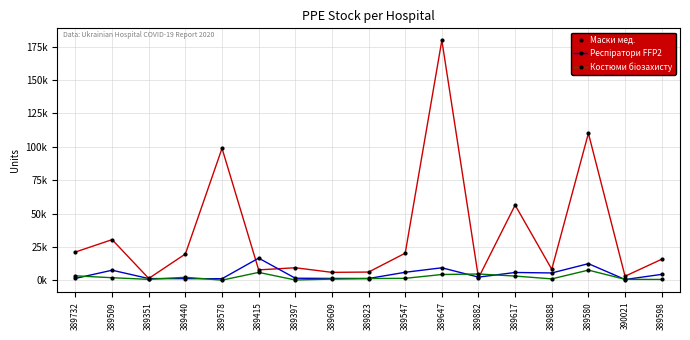

Reading left to right, extract all data points from this chart.

Маски мед.: 21.3	30.6	1.5	19.8	98.9	7.9	9.5	6.0	6.3	20.4	179.8	1.9	56.4	8.4	110.2	3.2	15.8
Респіратори FFP2: 1.5	7.7	1.4	1.3	1.3	16.7	1.7	1.5	1.4	6.1	9.5	2.5	6.0	5.6	12.6	0.7	4.5
Костюми біозахисту: 3.5	2.0	0.8	2.3	0.2	6.0	0.3	1.0	1.4	1.6	4.4	4.8	3.3	1.2	7.7	0.8	0.7